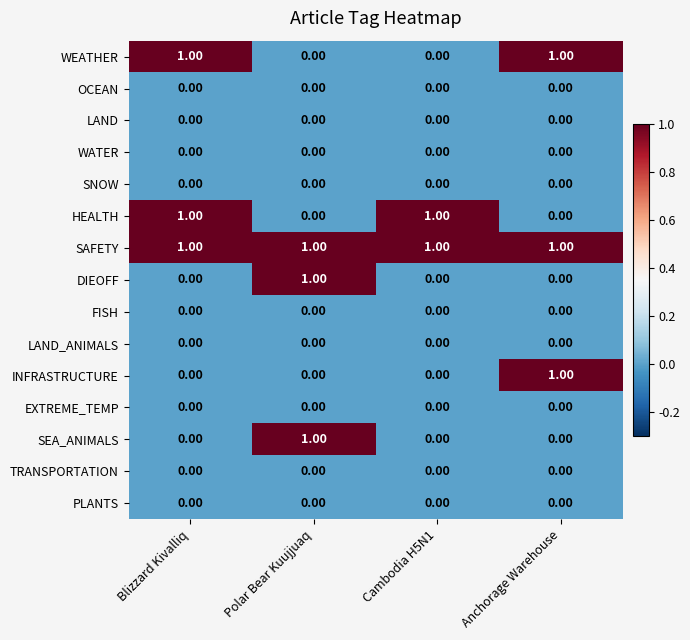

What is the total value across all series at Blizzard Kivalliq?

3